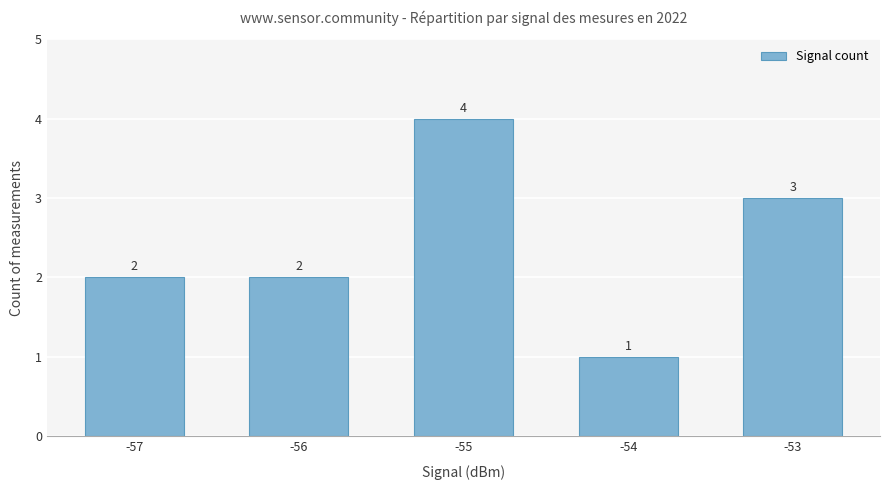

Which category has the lowest value across all series?

-54